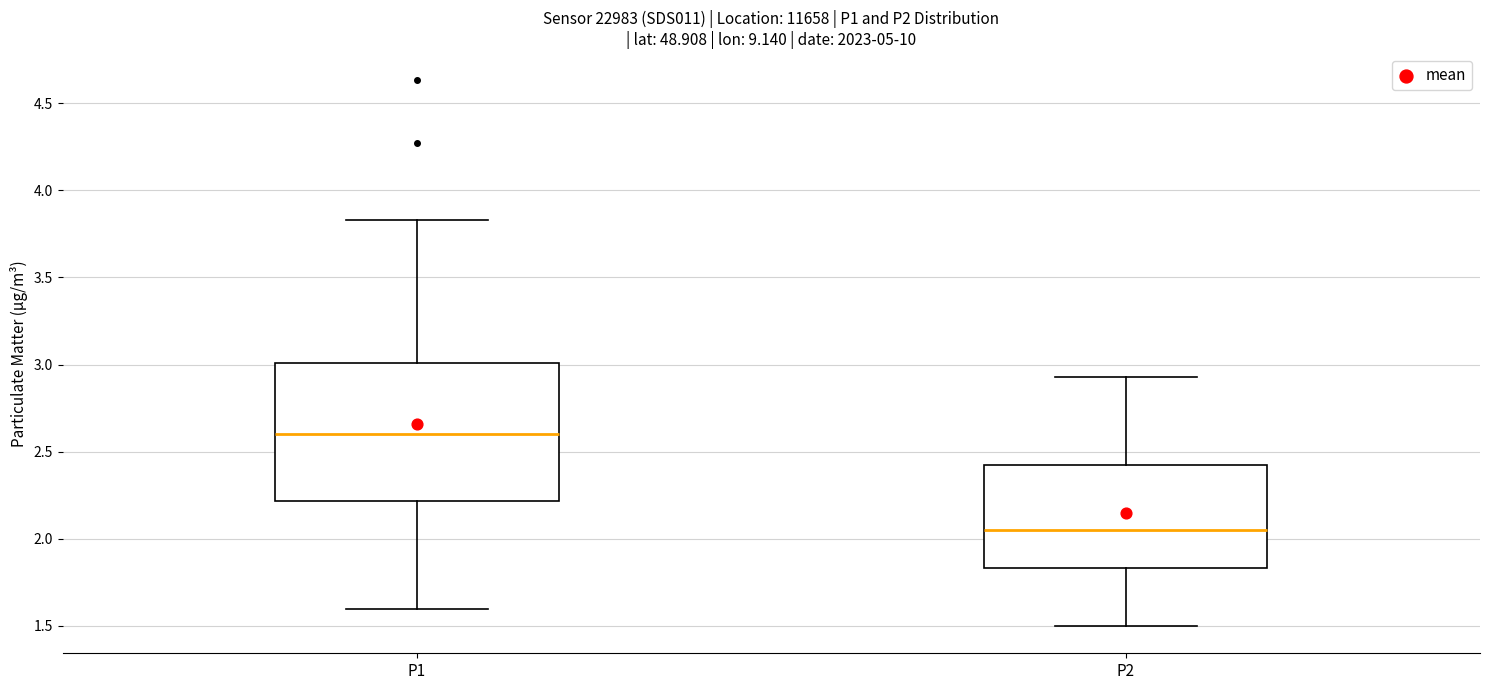

Where is the lower edge of the box for P1 on the y-axis? The values are not printed on the chart, so give them approximately, as read against the axis.

2.20